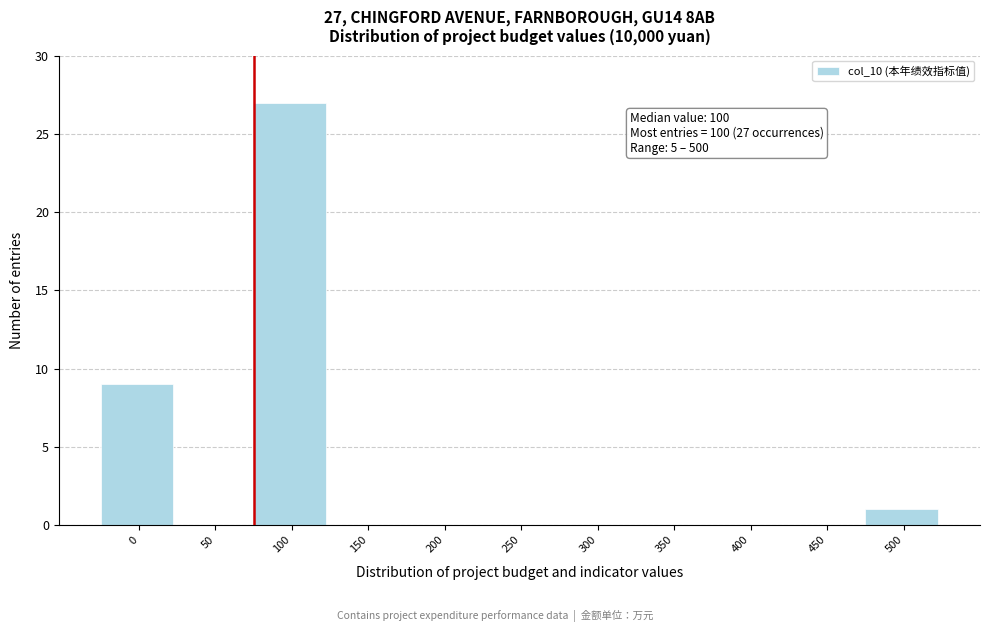

Reading left to right, transcribe all the data shown in this chart.

0=9	50=0	100=27	150=0	200=0	250=0	300=0	350=0	400=0	450=0	500=1